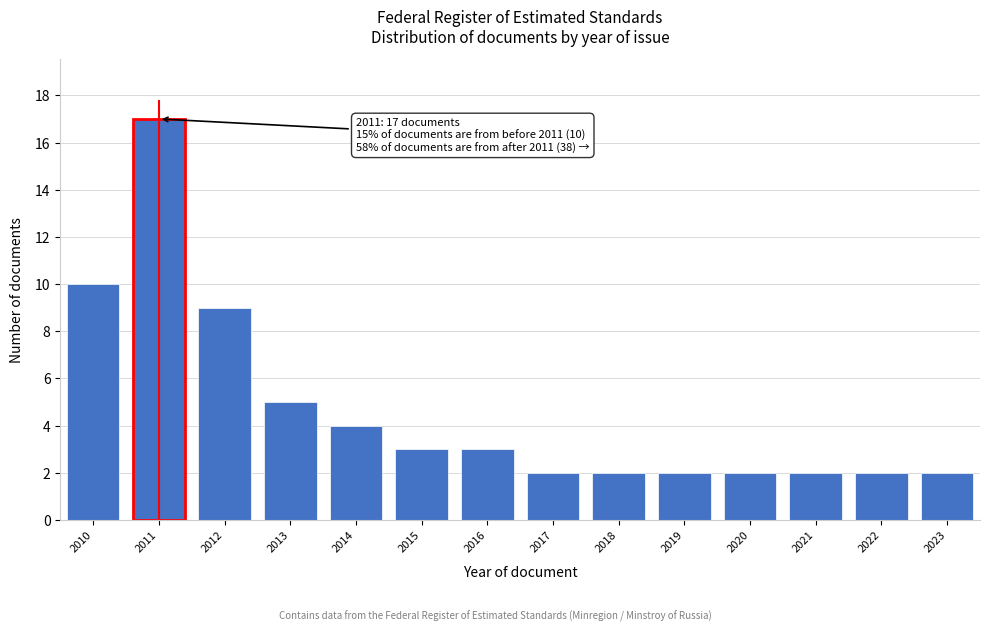

Reading right to left, list all the values displayed in this chart.

2023=2	2022=2	2021=2	2020=2	2019=2	2018=2	2017=2	2016=3	2015=3	2014=4	2013=5	2012=9	2011=17	2010=10